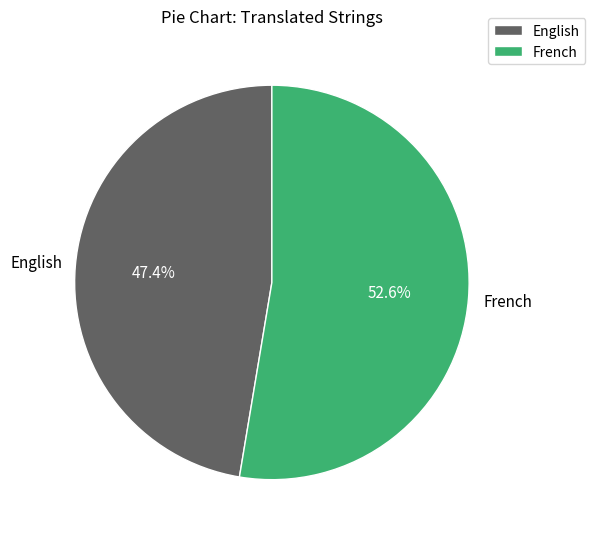

Approximately how many times larger is the value at English compared to French?

0.9